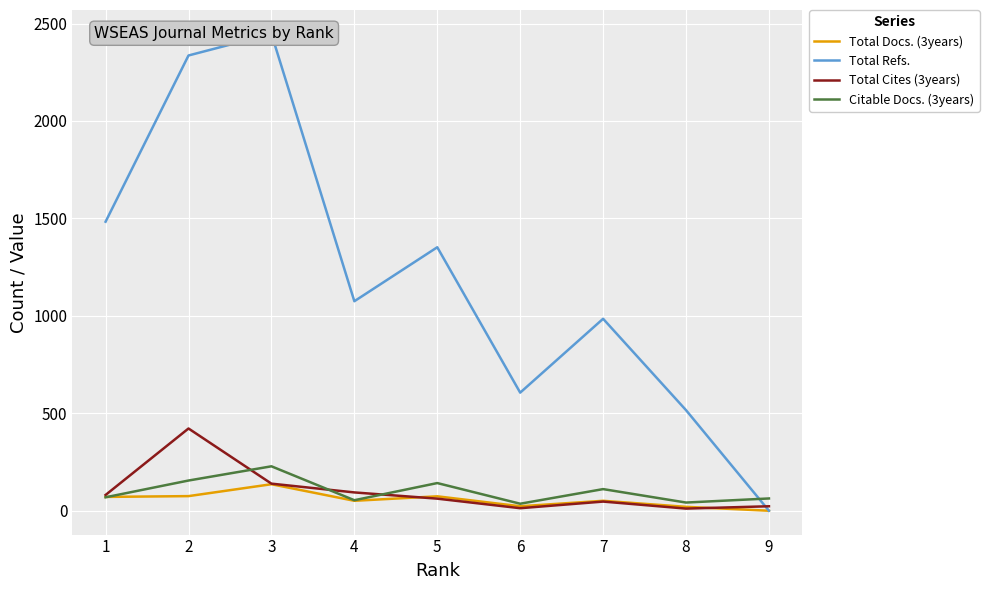

Is the value of Citable Docs. (3years) at 2 greater than the value of Total Refs. at 1?

No